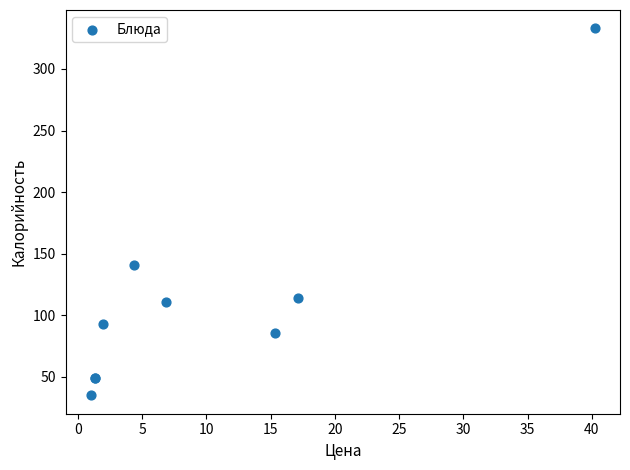

What Y value in the scatter plot is closest to 184?

141